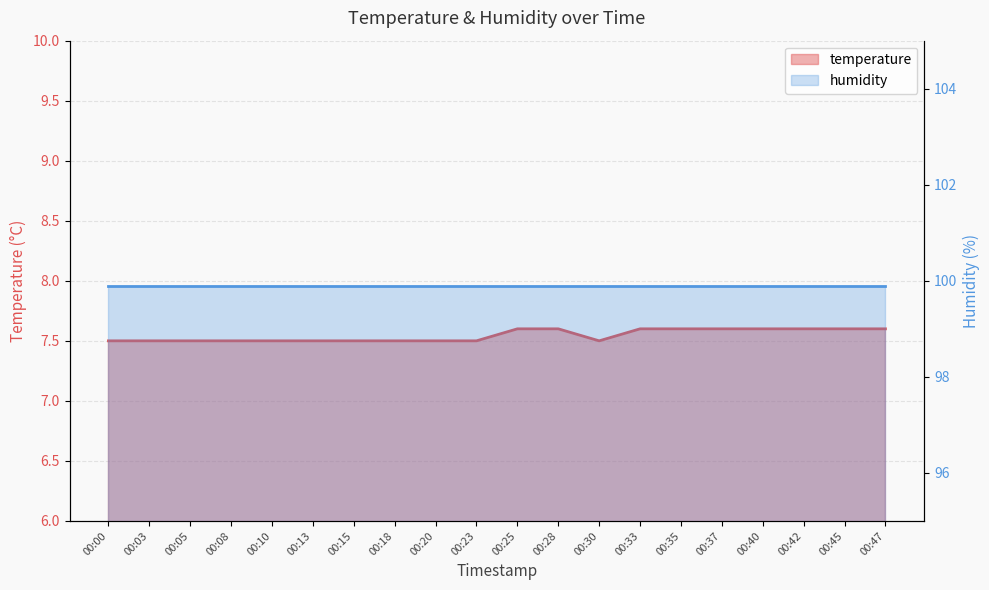

Which label corresponds to the largest value in the chart?

00:25